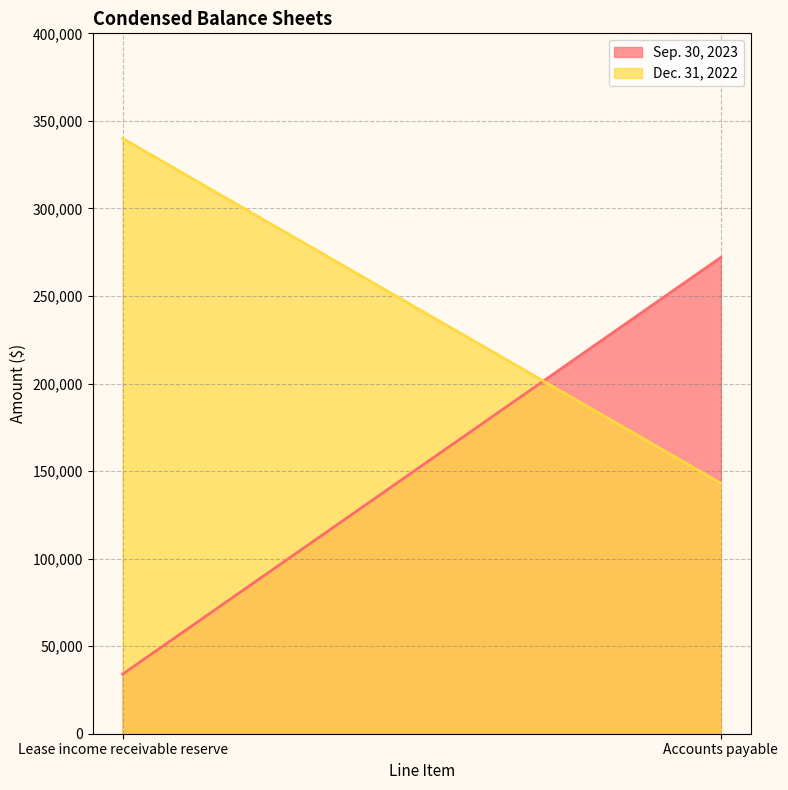

What is the label of the 1st point from the right?

Accounts payable